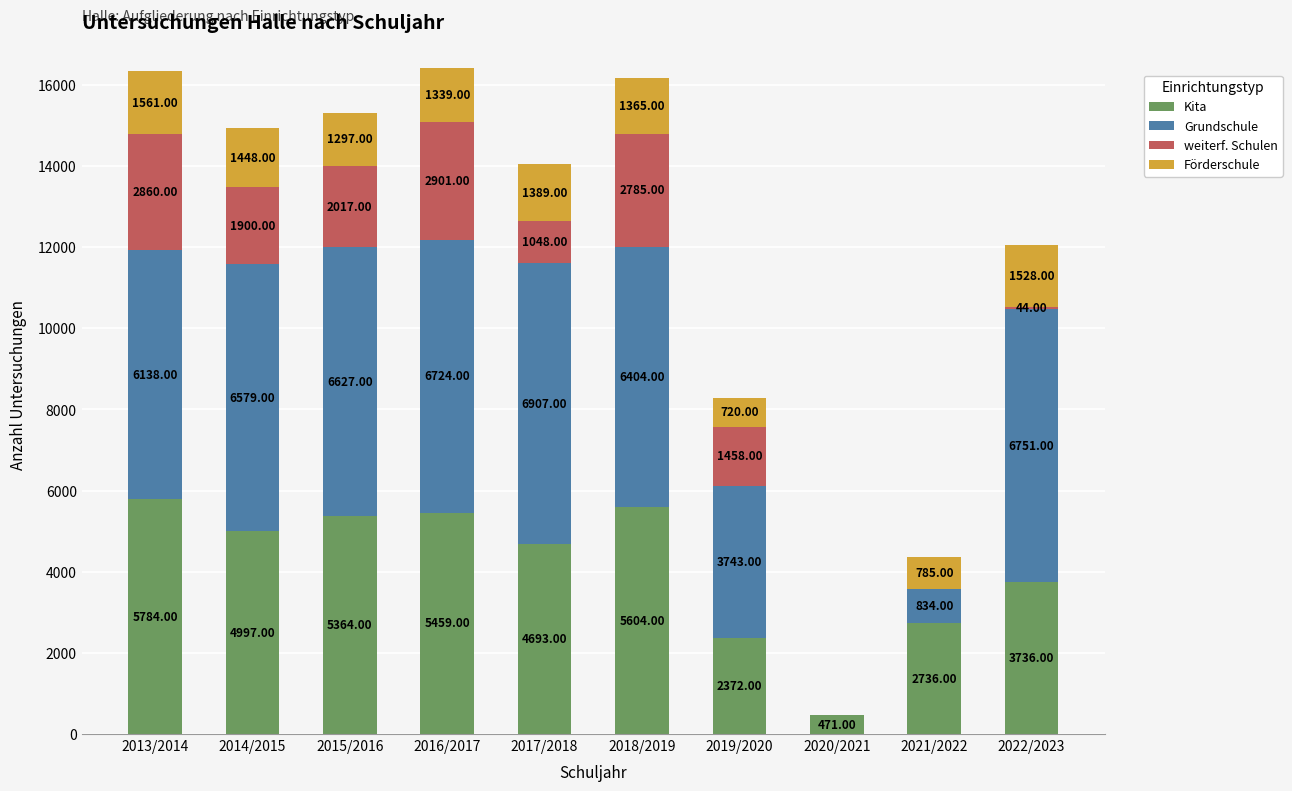

What is the total value across all series at 2020/2021?

471